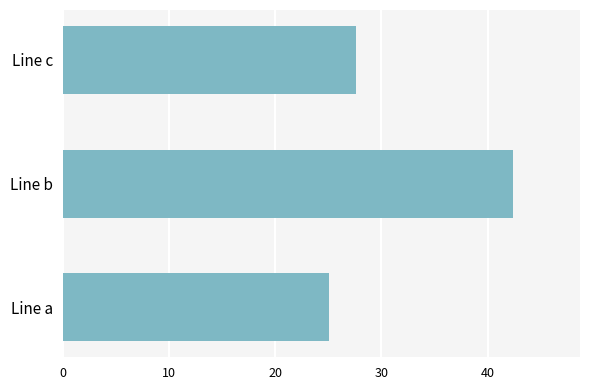

Are the bars horizontal?

Yes